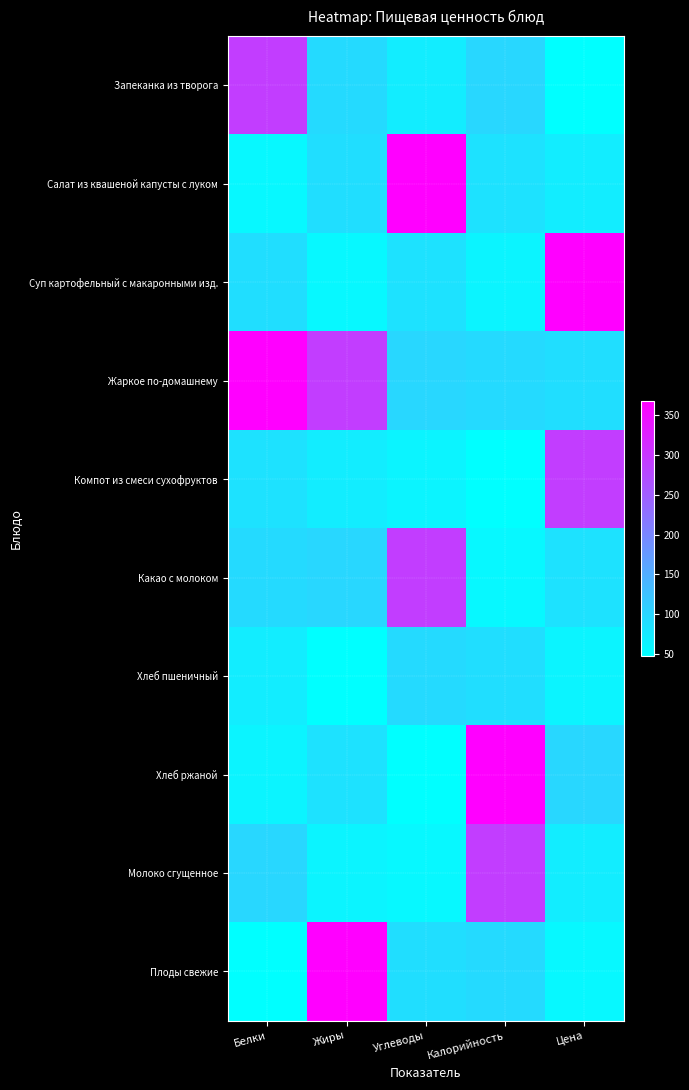

At how many categories does at least one series exceed 131?

5